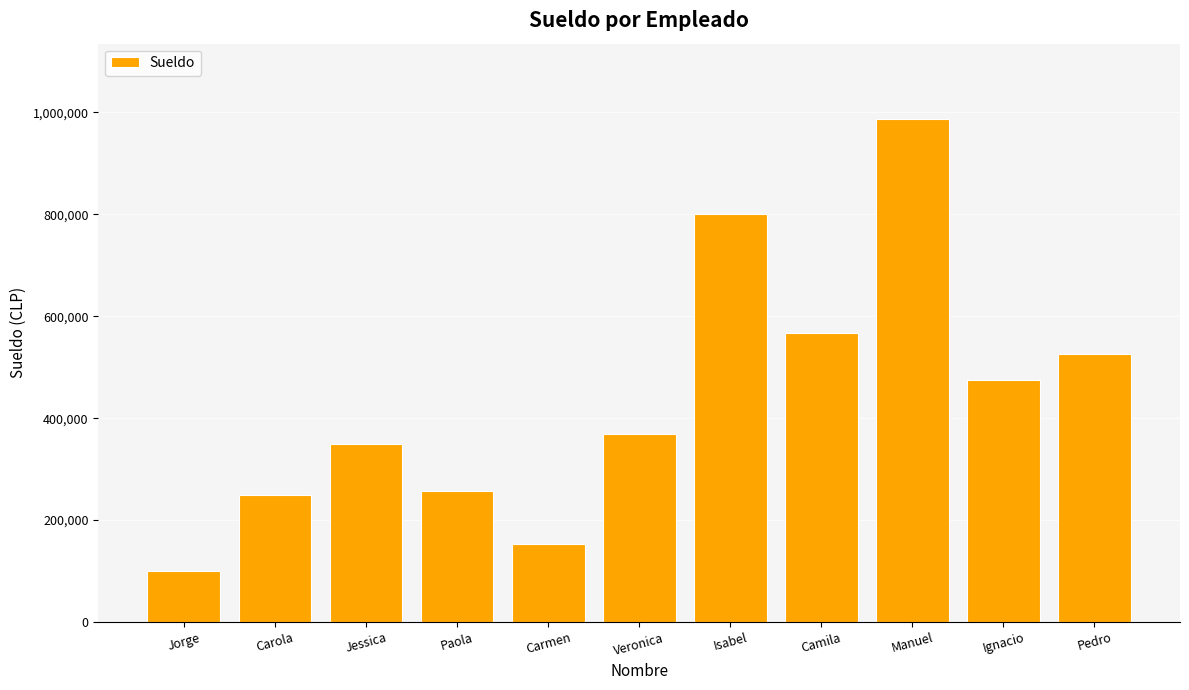

What is the difference between the maximum and minimum values?

887000